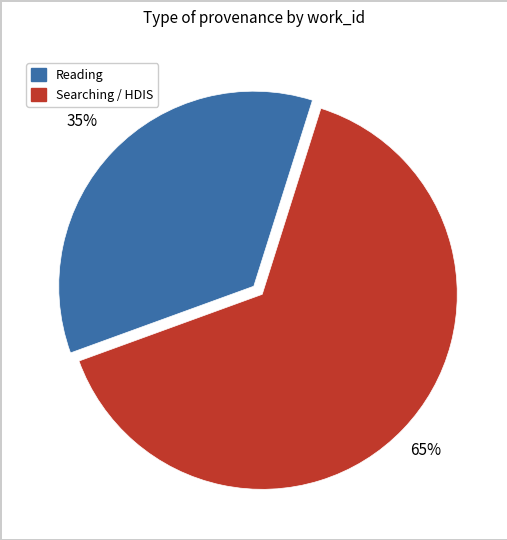

To the nearest percent, what is the average slice percentage?

50%